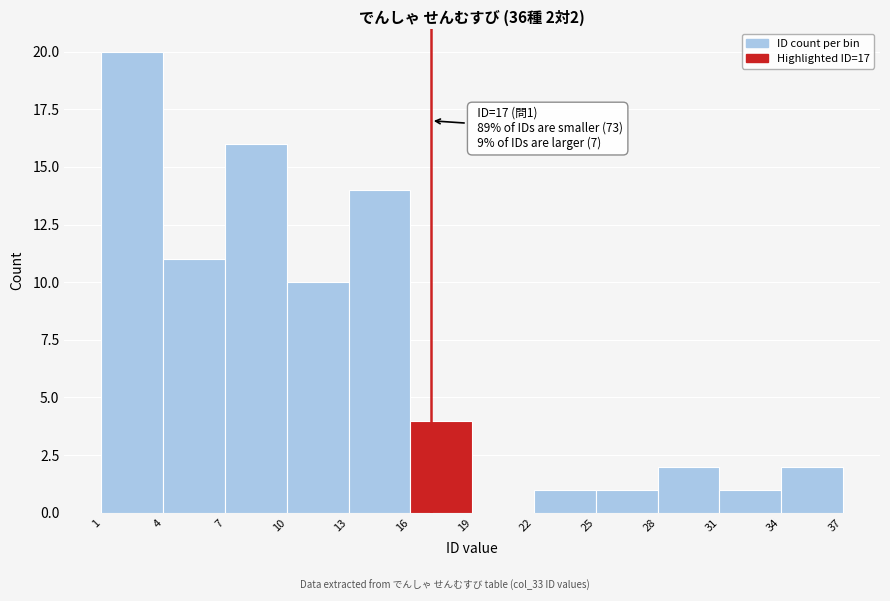

Over which range of the x-axis is the bar tallest?

1 to 4